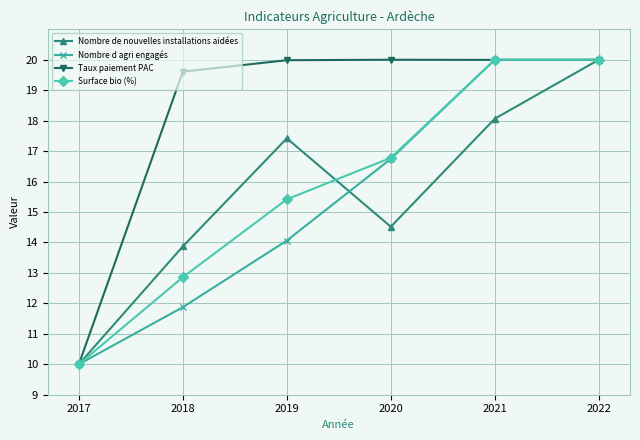

True or false: Nombre d agri engagés has more than 2 points higher than both neighbors.

False